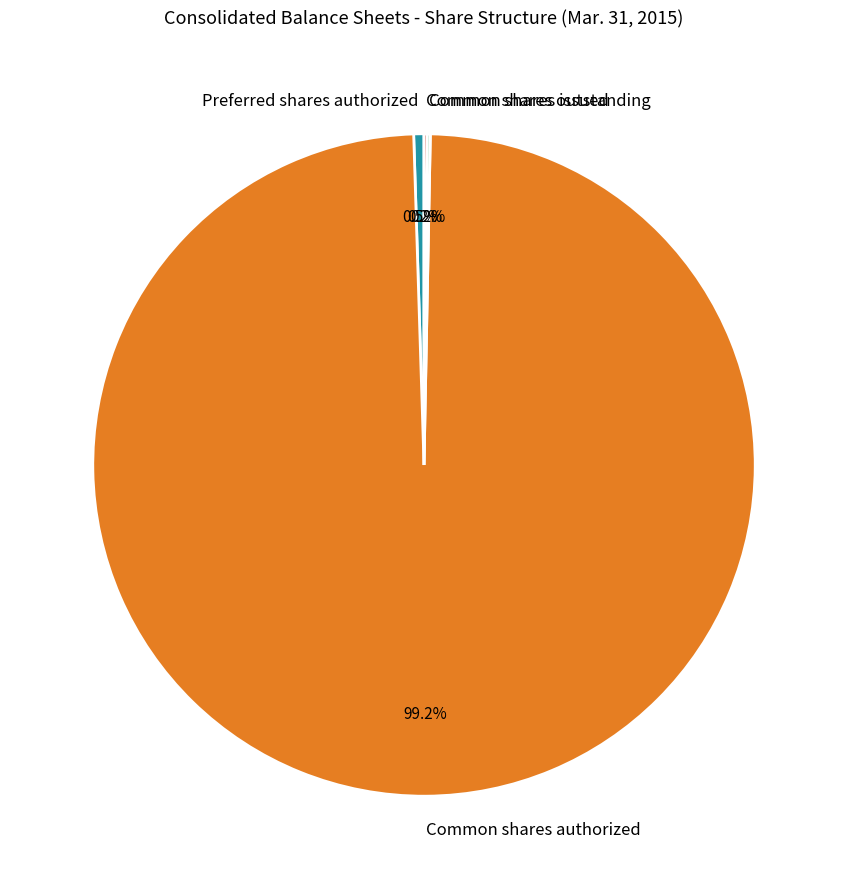

The Common shares authorized slice represents 99% of the pie. True or false?

True